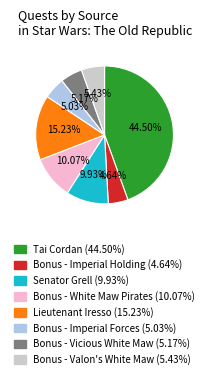

To the nearest percent, what is the difference between the largest and smallest slice percentages?

40%